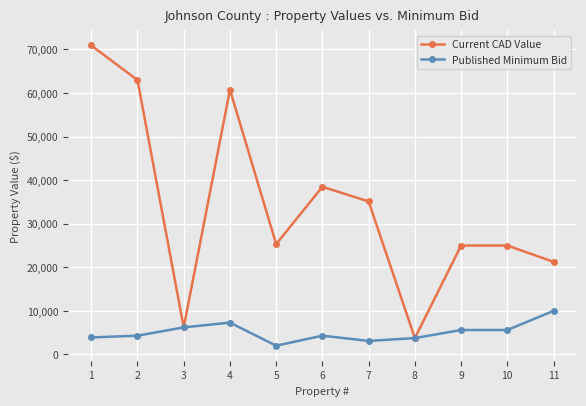

Rank the series by their maximum value, from lowest to highest.

Published Minimum Bid, Current CAD Value